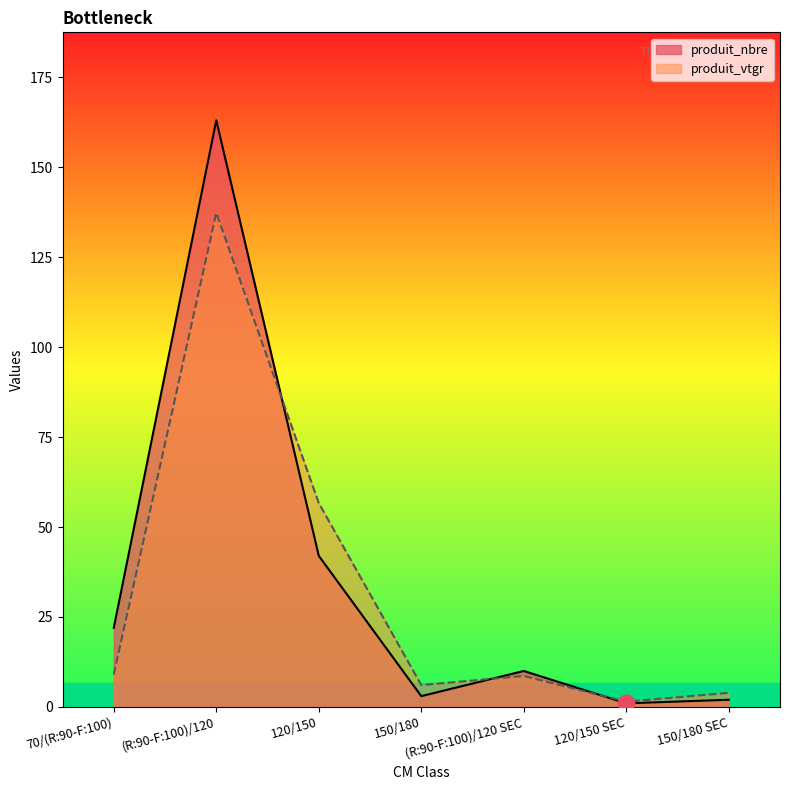

List the series in order of their peak value, highest first.

produit_nbre, produit_vtgr